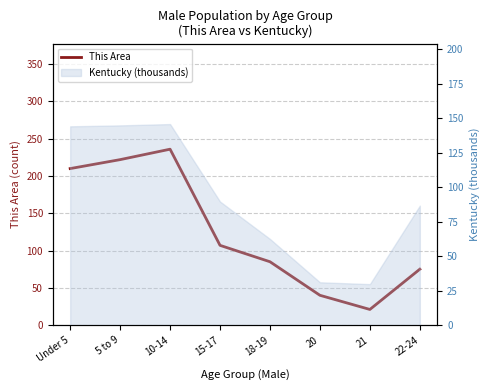

What is the ratio of the value at 15-17 to the value at 21?

5.1